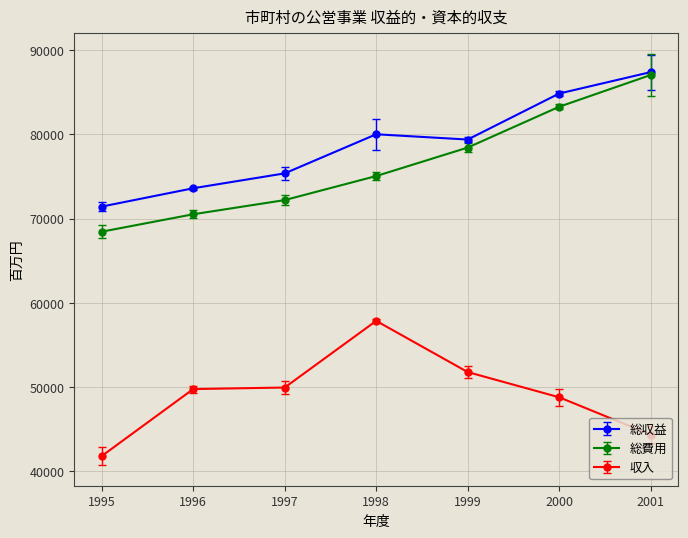

How many values in the 収入 series are below 49759?

3